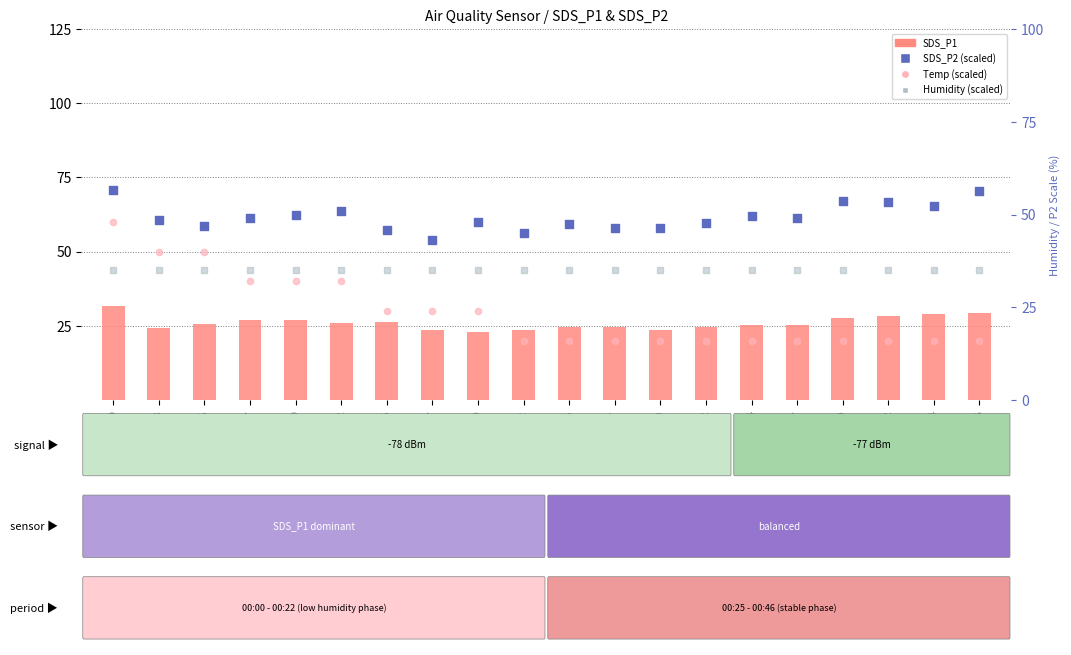

What is the total value across all series at 00:07?

151.0